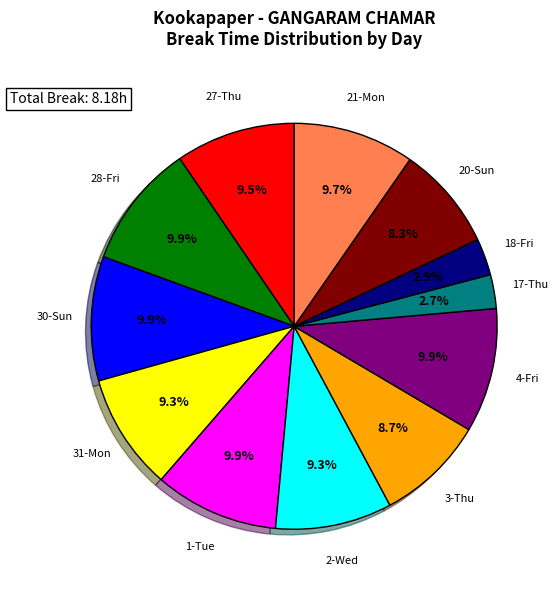

Does any single category account for the majority?

No